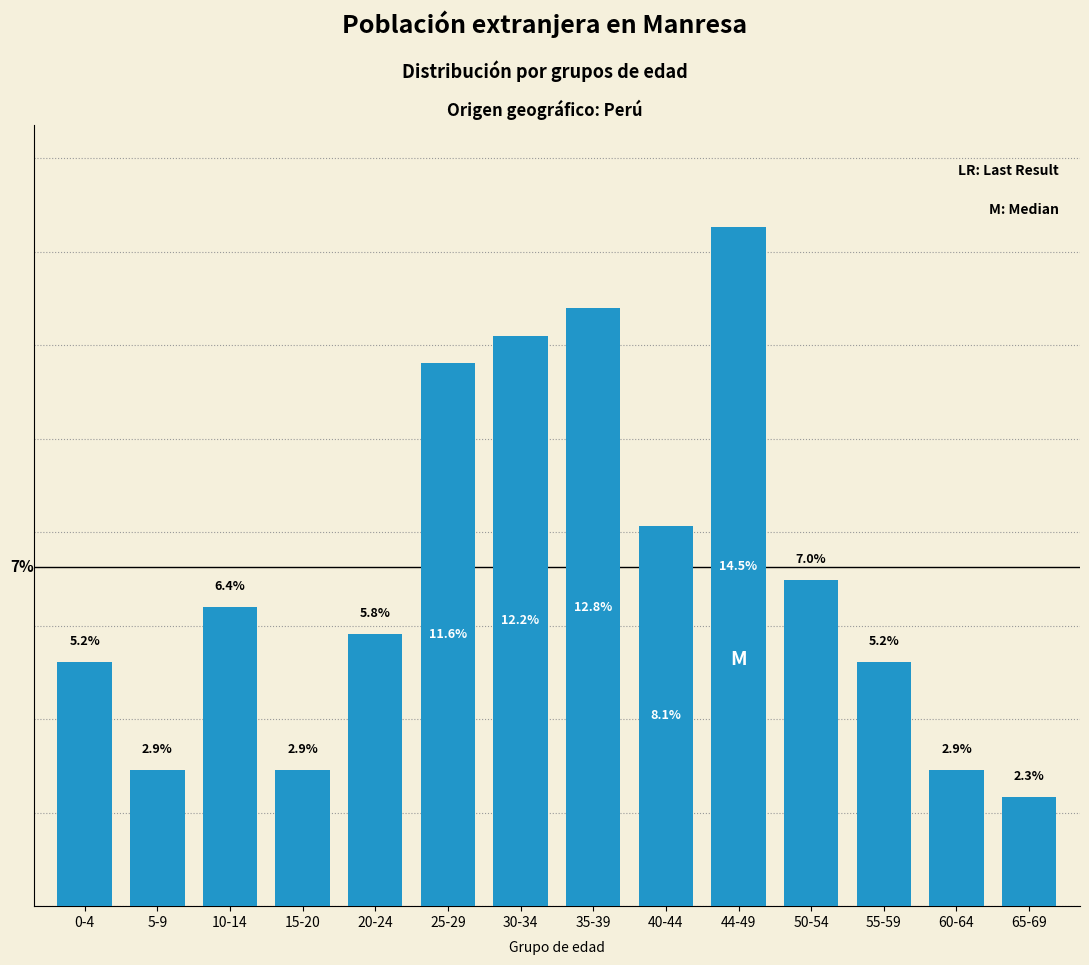

Which has a higher value, 10-14 or 60-64?

10-14